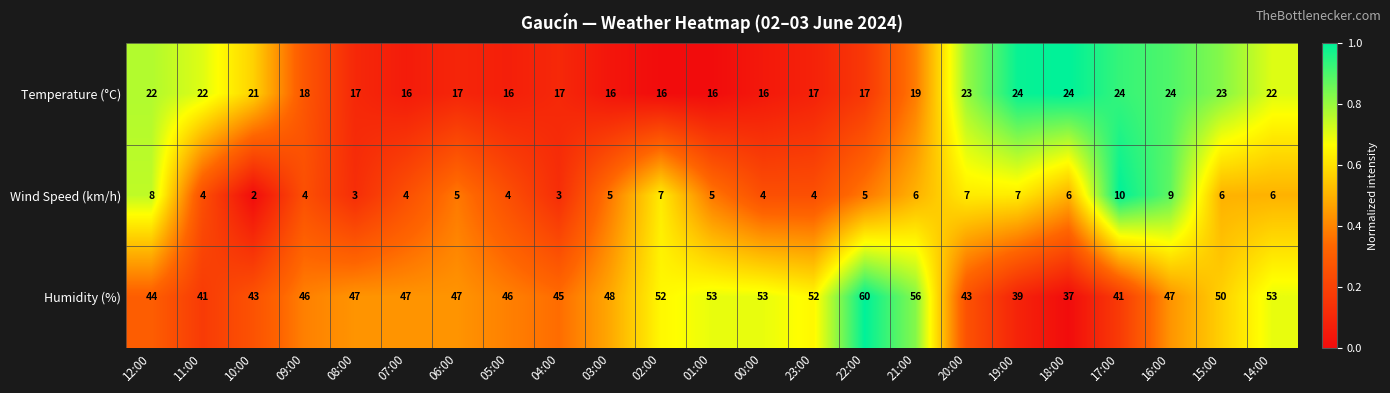

True or false: Humidity (%) has a value of 18 at 08:00.

False